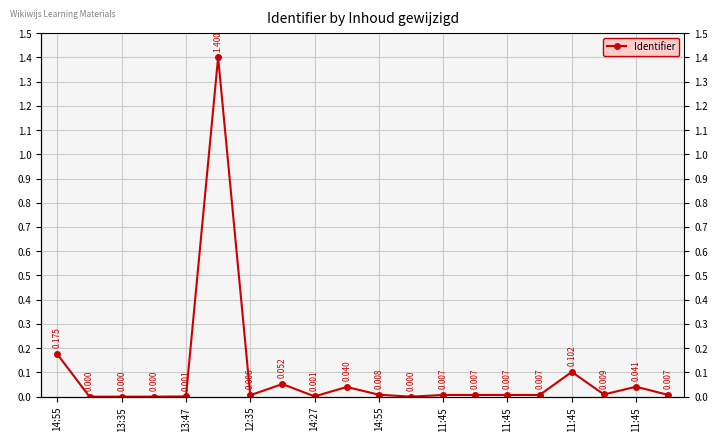

Is it true that the value at 19 is 0.0?

True